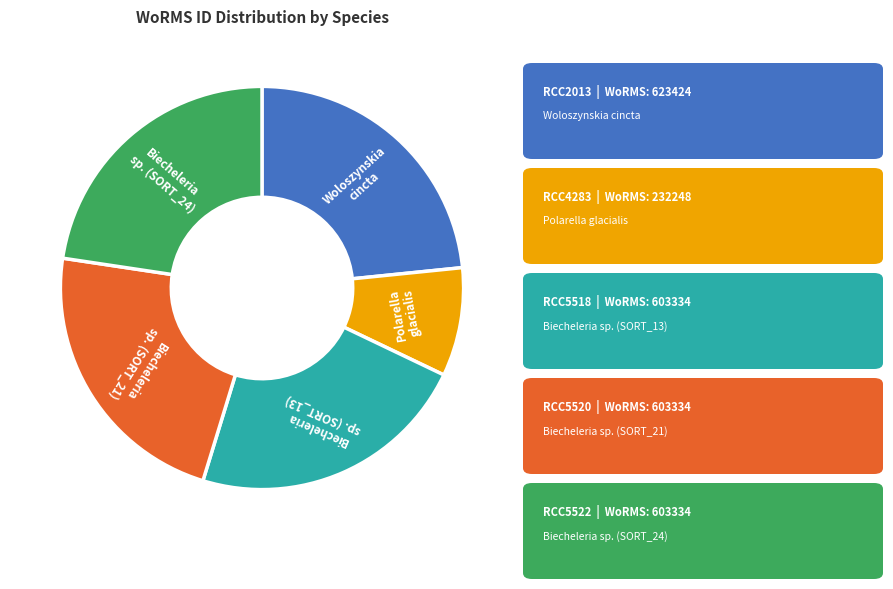

Is the sum of Biecheleria sp. (SORT_24) and Biecheleria sp. (SORT_13) greater than half?

No